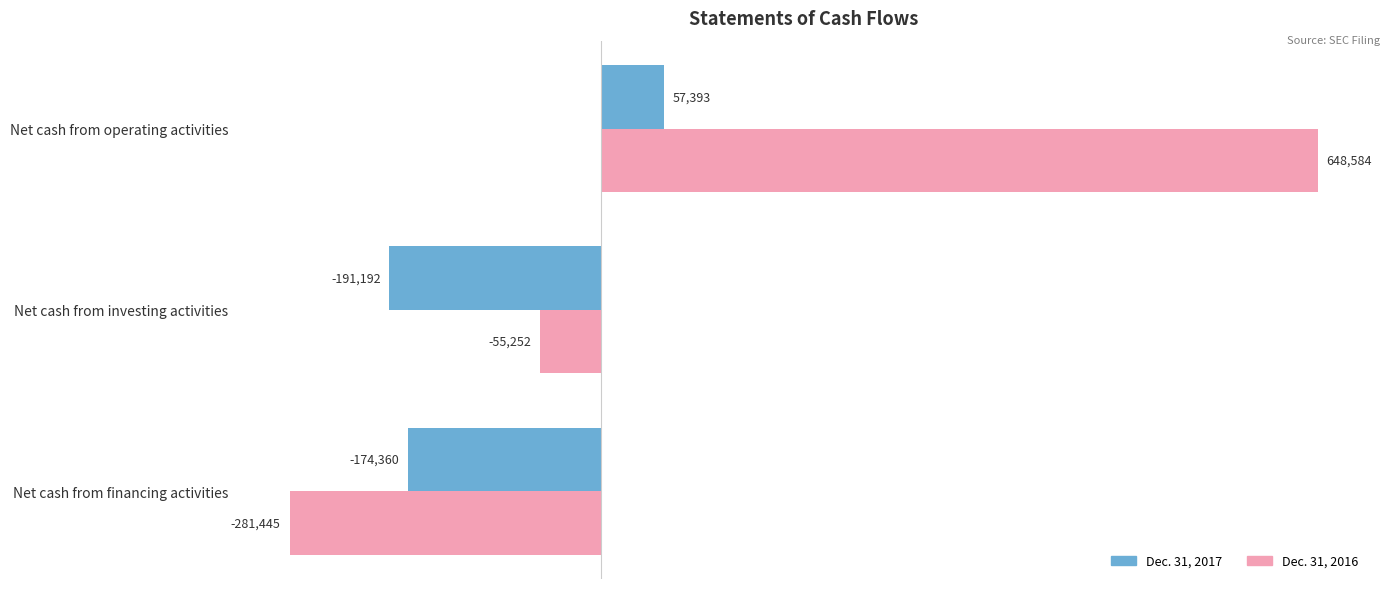

What is the average value of the Dec. 31, 2017 series?

-102720